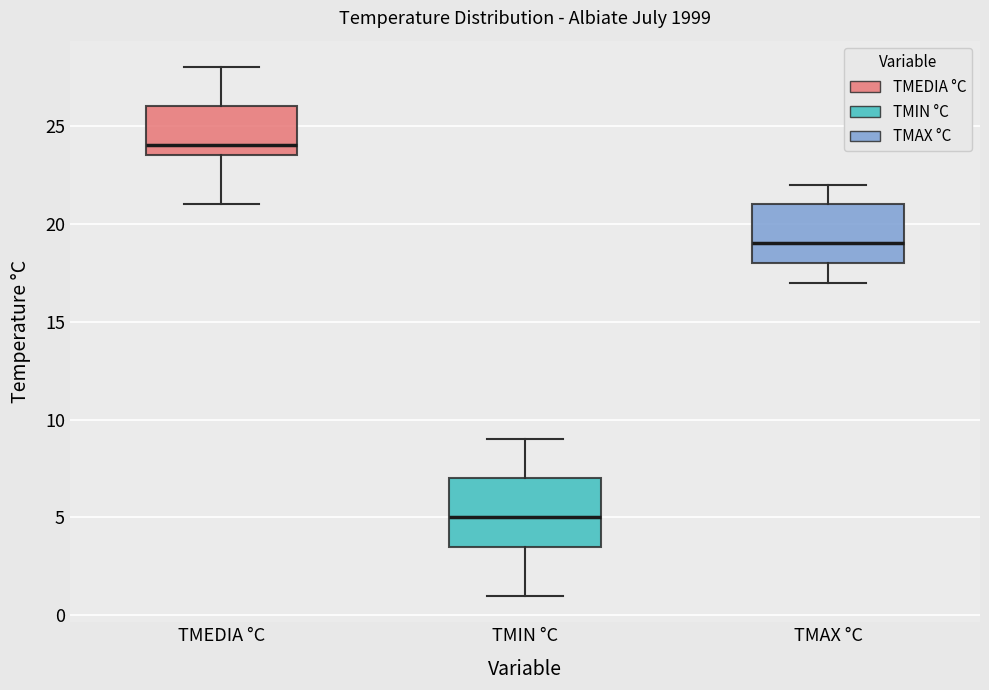

Which box has the lowest median line?

TMIN °C